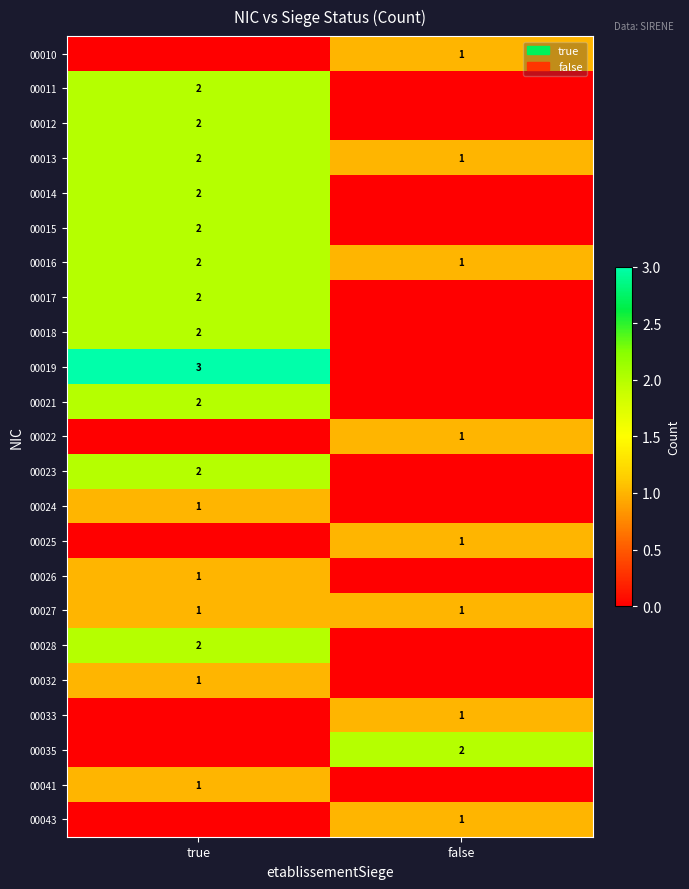

Is the value of 00025 at false greater than the value of 00016 at true?

No